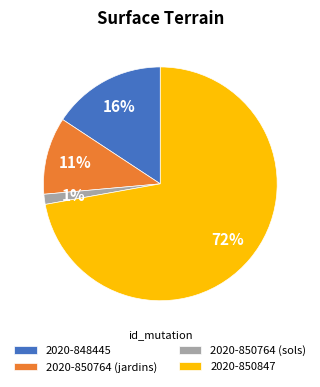

To the nearest percent, what is the average slice percentage?

25%